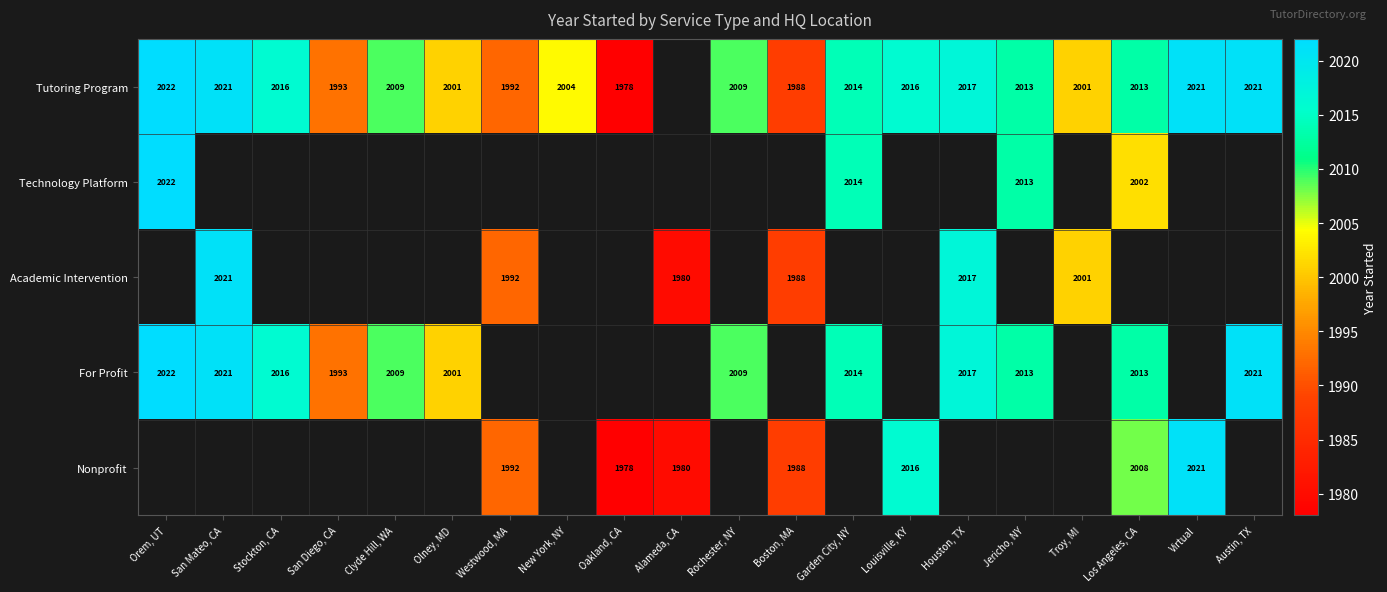

Is it true that Academic Intervention equals 1018 at Houston, TX?

False